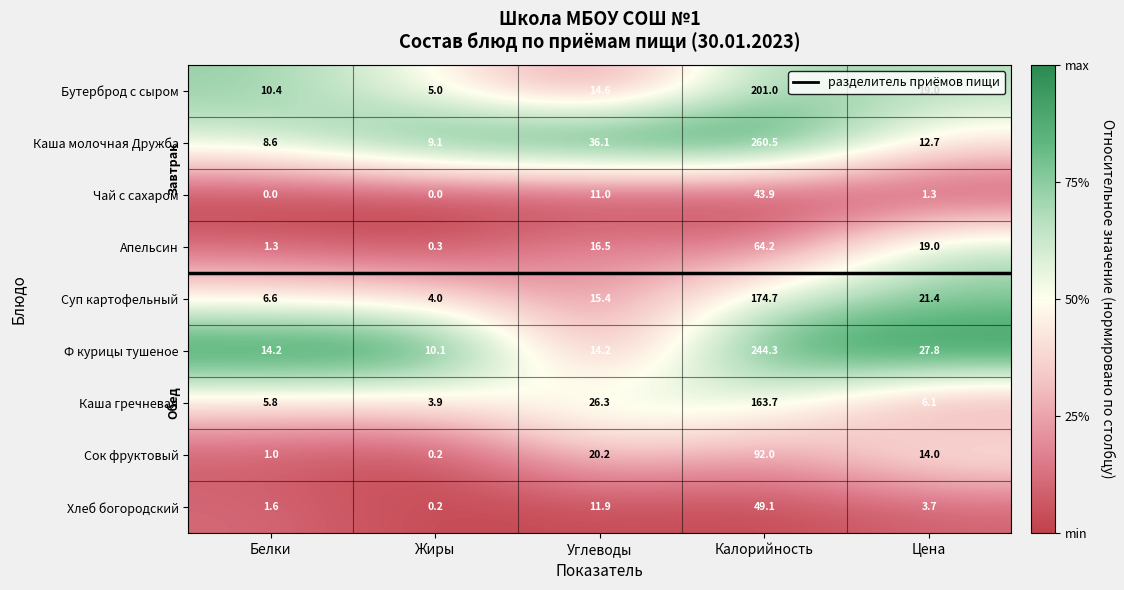

List the series in order of their peak value, lowest first.

Чай с сахаром, Хлеб богородский, Апельсин, Сок фруктовый, Каша гречневая, Суп картофельный, Бутерброд с сыром, Ф курицы тушеное, Каша молочная Дружба